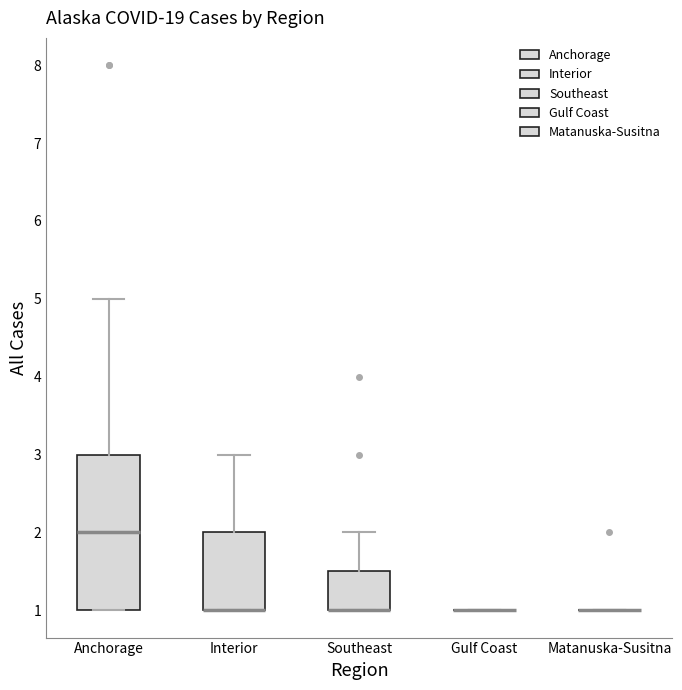

Where is the lower edge of the box for Southeast on the y-axis? The values are not printed on the chart, so give them approximately, as read against the axis.

1.0